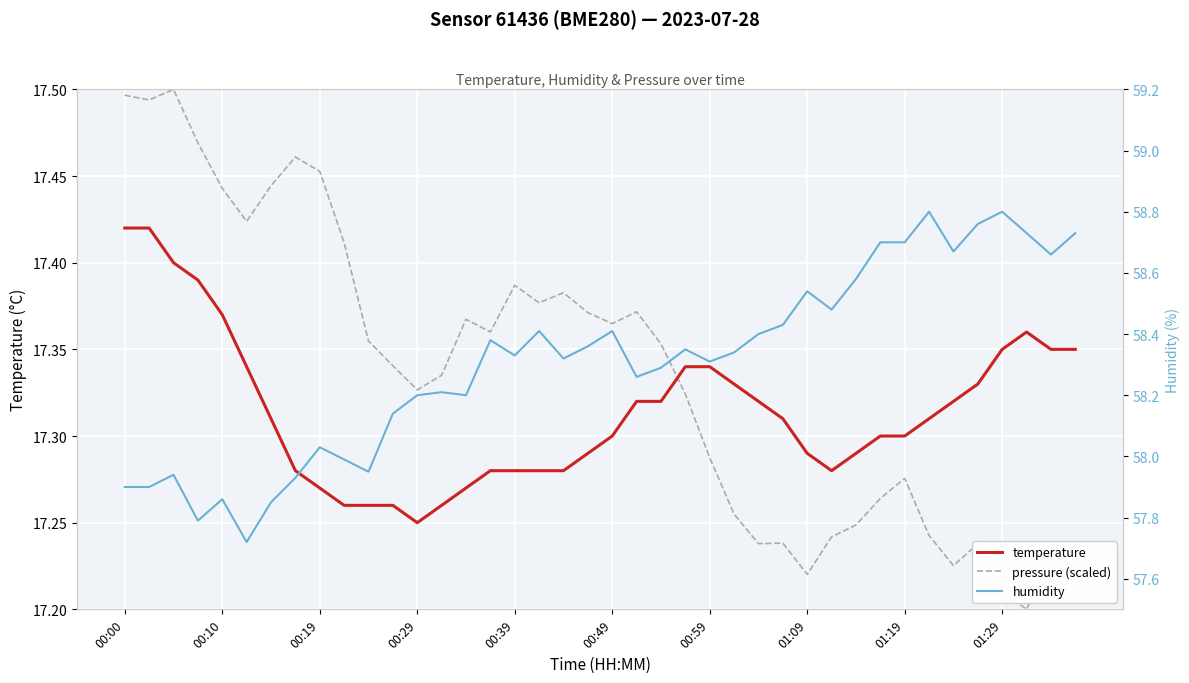

Which has a higher value, 13 or 33?

33